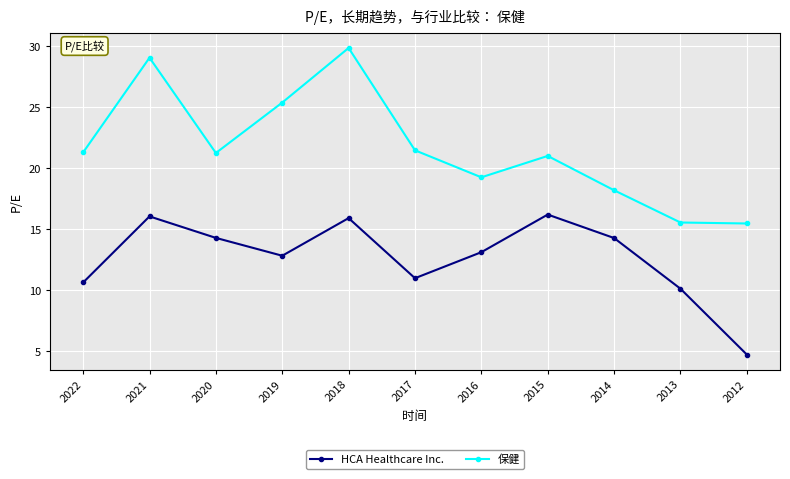

In HCA Healthcare Inc., how many points are lower than both neighbors (excluding endpoints)?

2